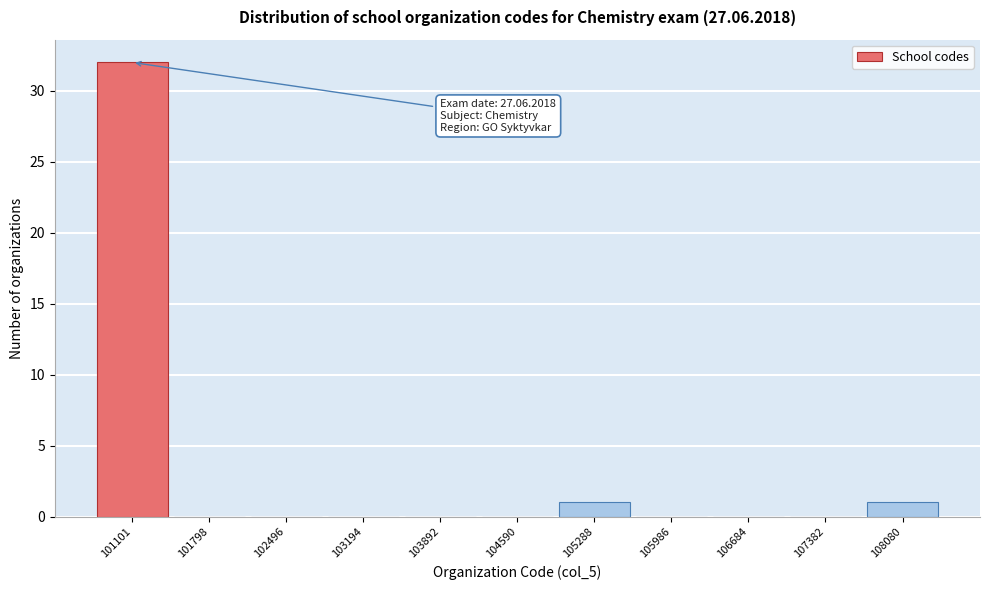

Reading left to right, list all the values displayed in this chart.

101101=32	101798=0	102496=0	103194=0	103892=0	104590=0	105288=1	105986=0	106684=0	107382=0	108080=1